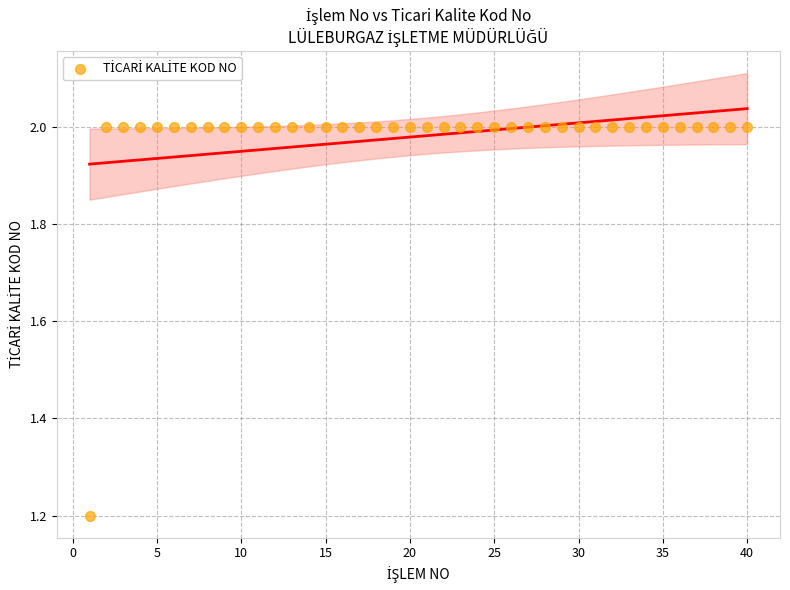

What Y value in the scatter plot is closest to 1?

1.2